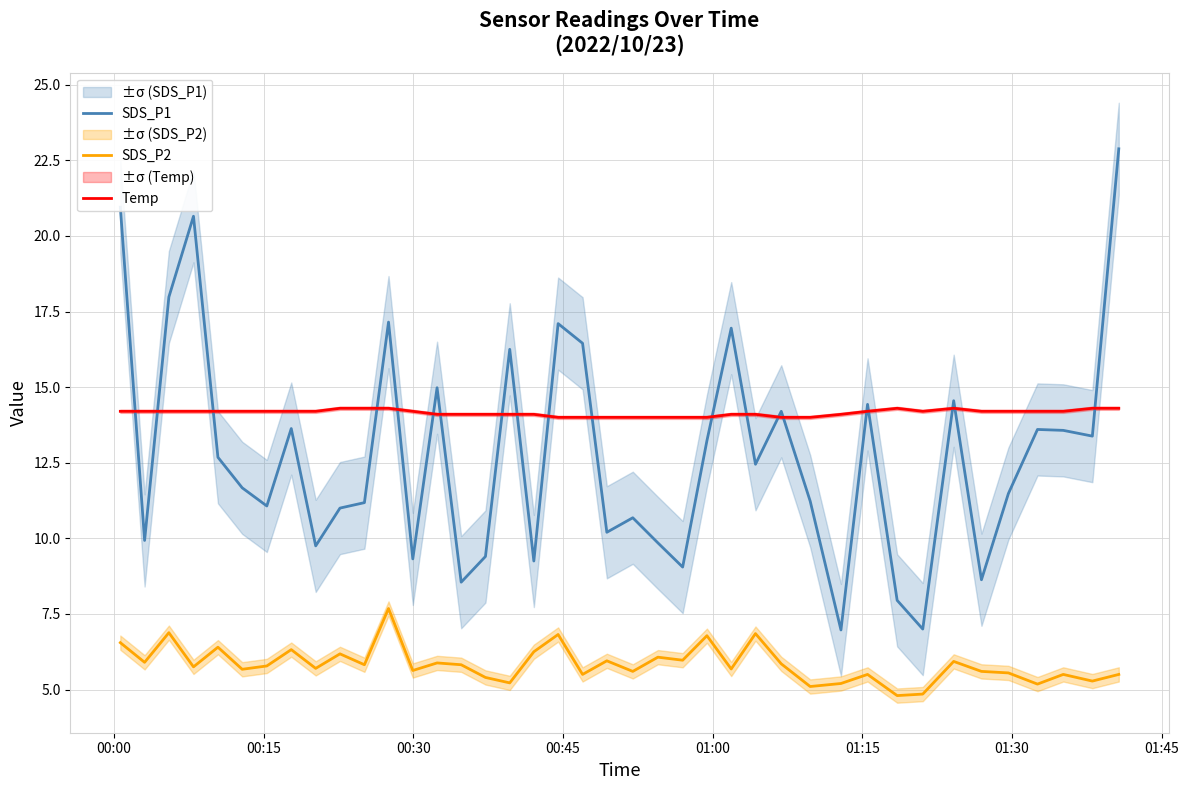

What is the minimum value for Temp?

14.0